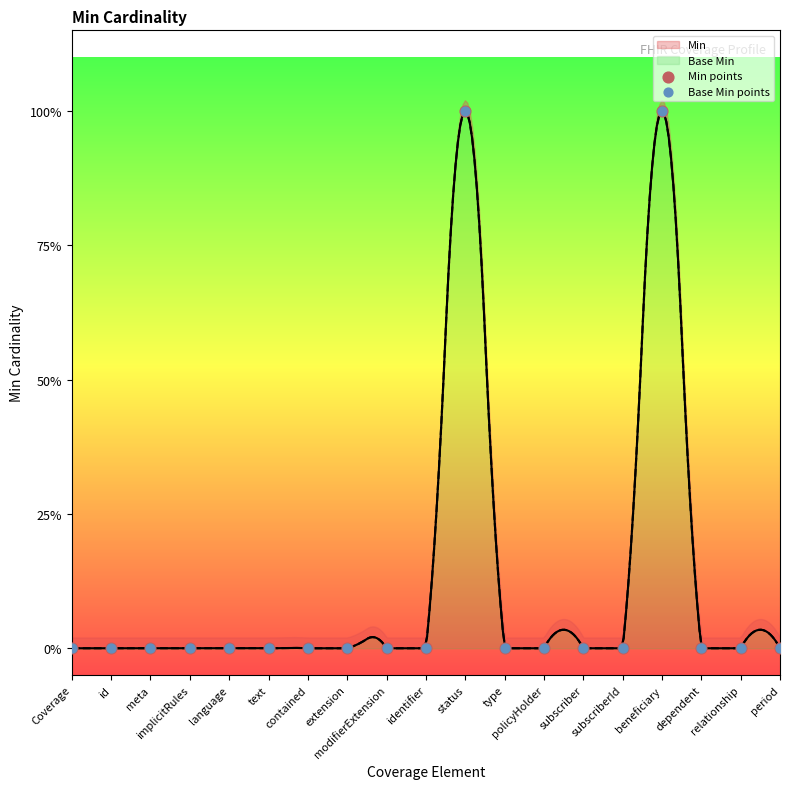

Which series reaches the minimum Y coordinate?

Min points